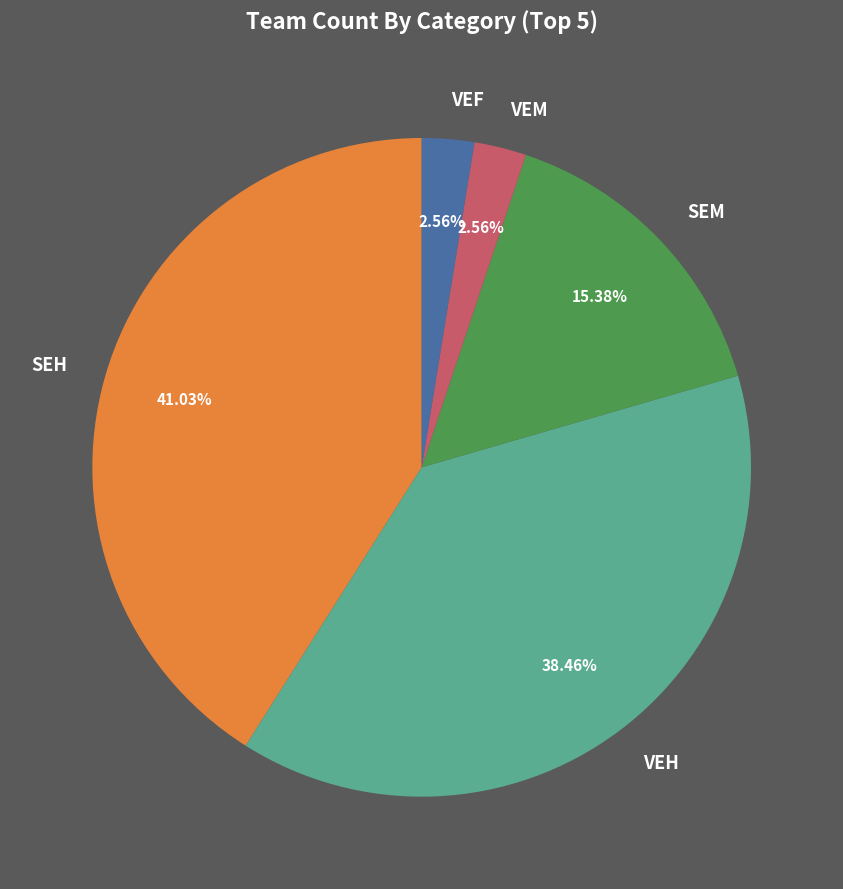

The VEM slice represents 3% of the pie. True or false?

True